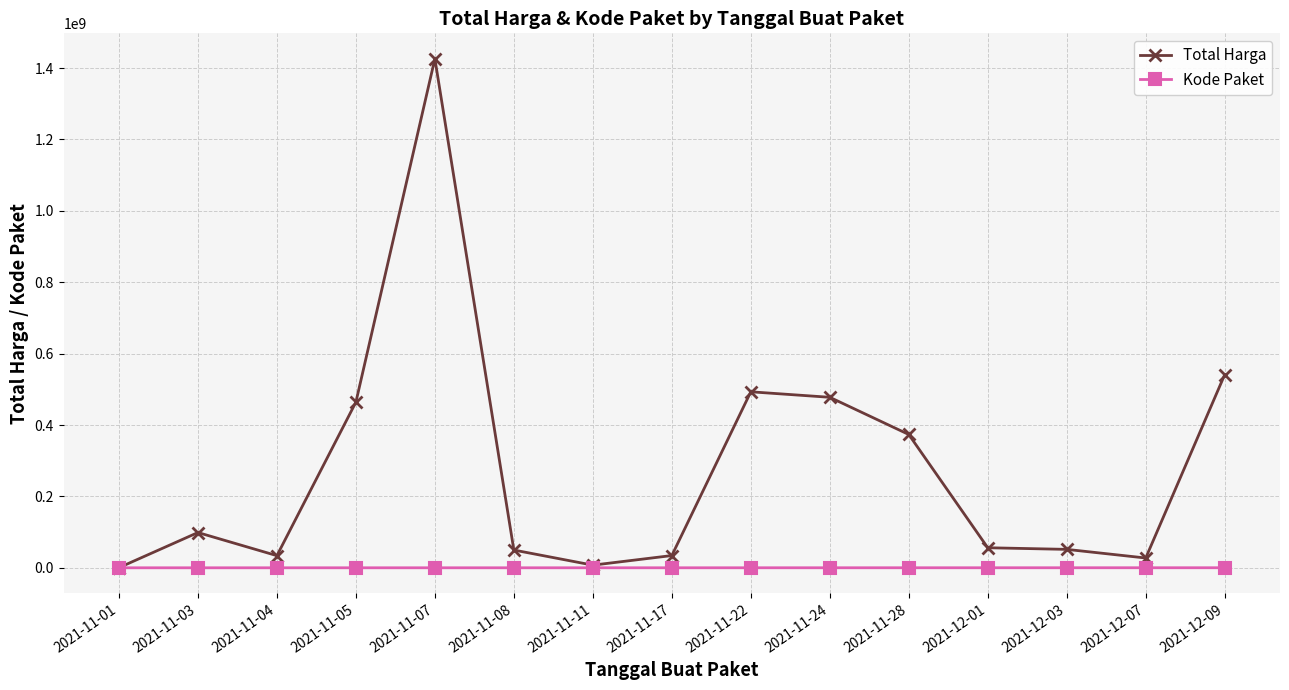

What is the total value across all series at 2021-11-22?

493055826